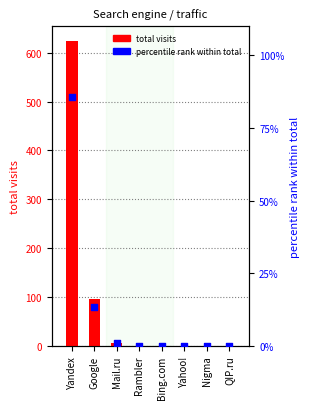

Which series reaches the maximum Y coordinate?

total visits